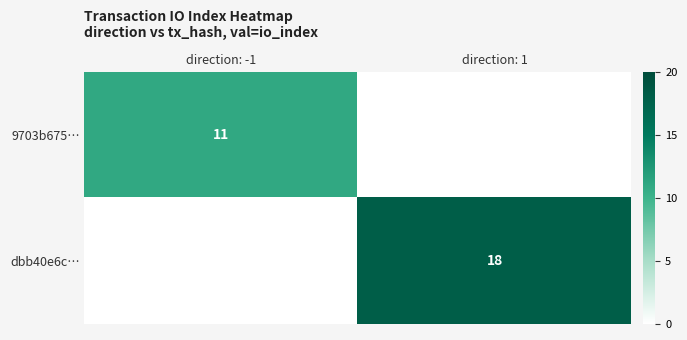

The dbb40e6c… series shows 31 at direction: 1. True or false?

False